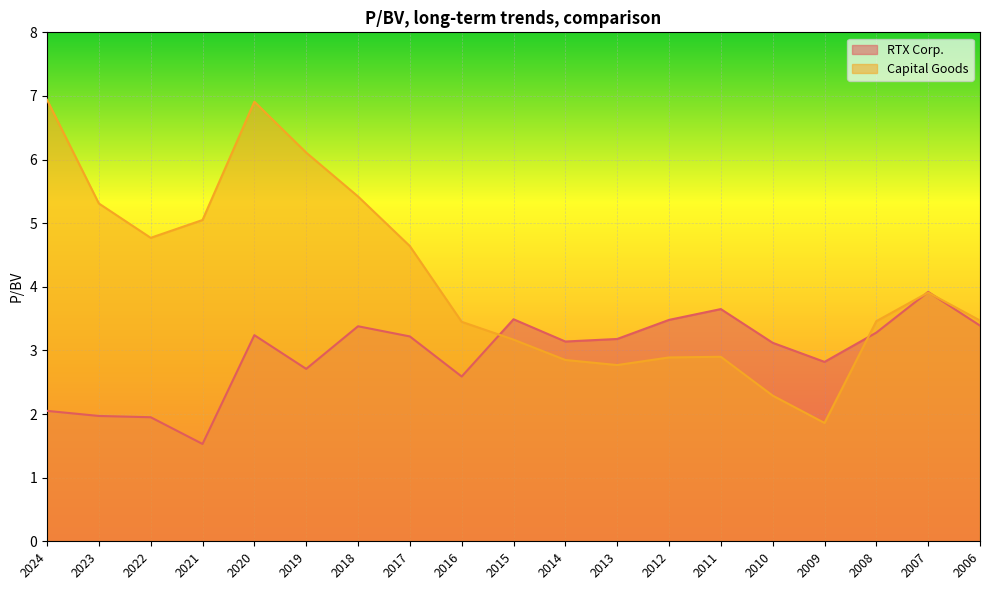

The RTX Corp. series shows 3.8 at 2016. True or false?

False